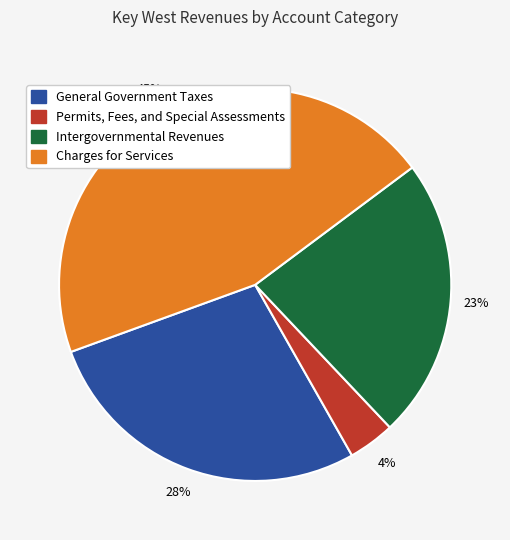

Does Charges for Services account for over 50% of the chart?

No